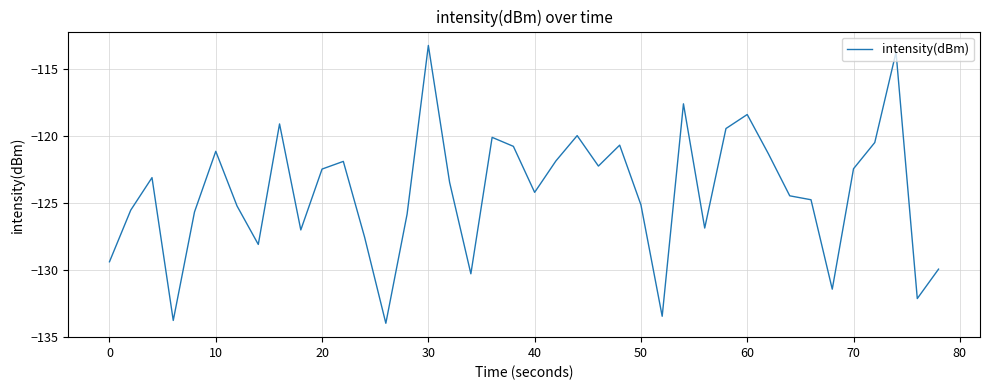

What is the difference between the maximum and minimum values?

20.7